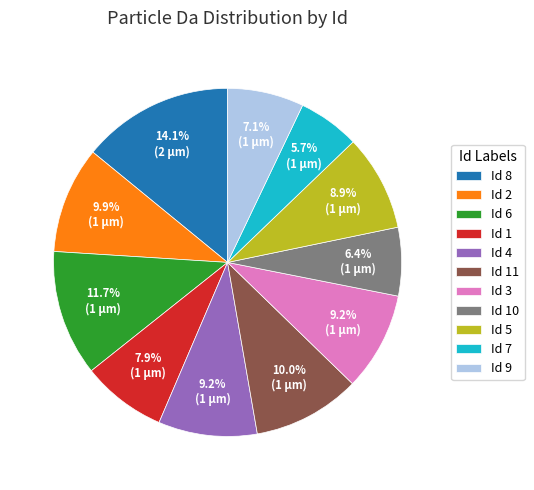

What percentage is NOT represented by Id 9?

92.9%